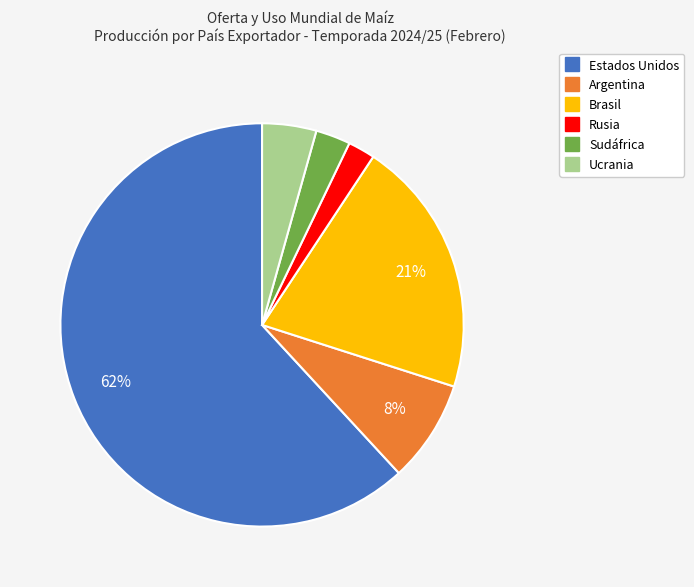

Which category has the biggest portion of the pie?

Estados Unidos